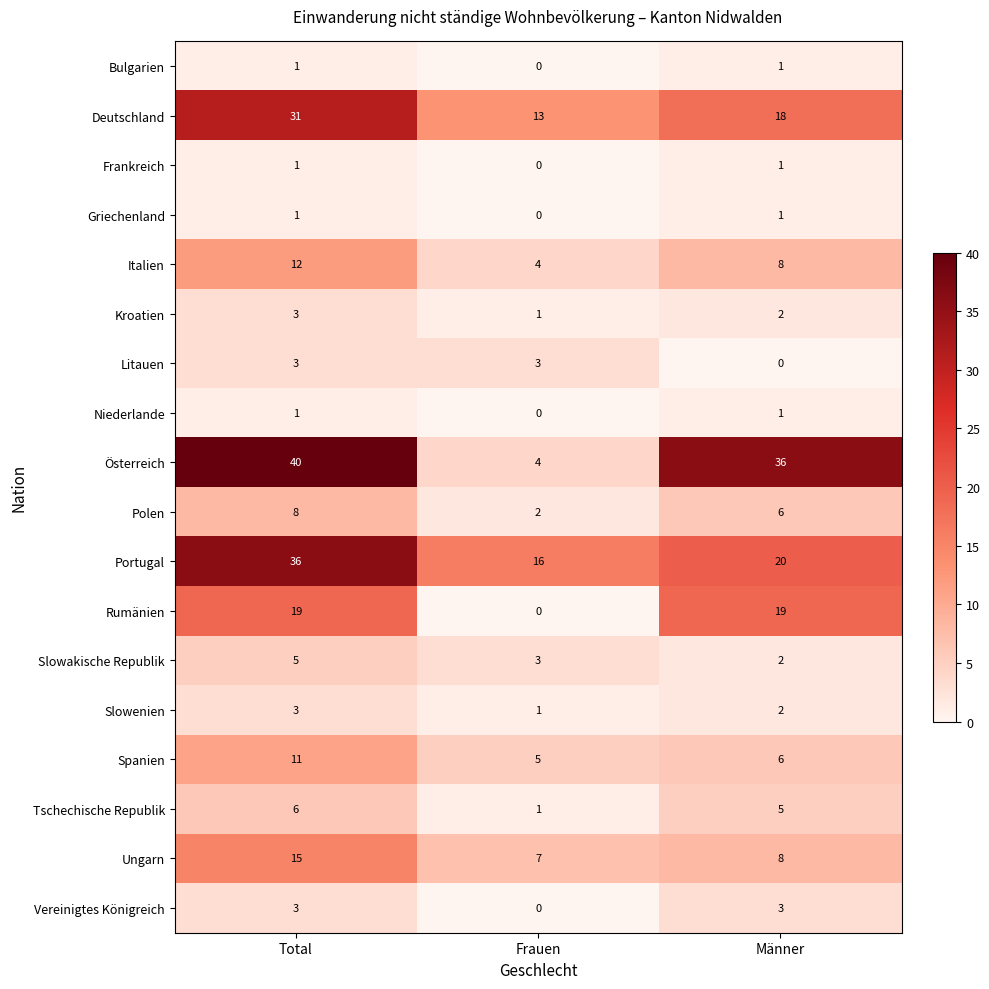

What is the sum of the Slowenien values at Männer and Total?

5